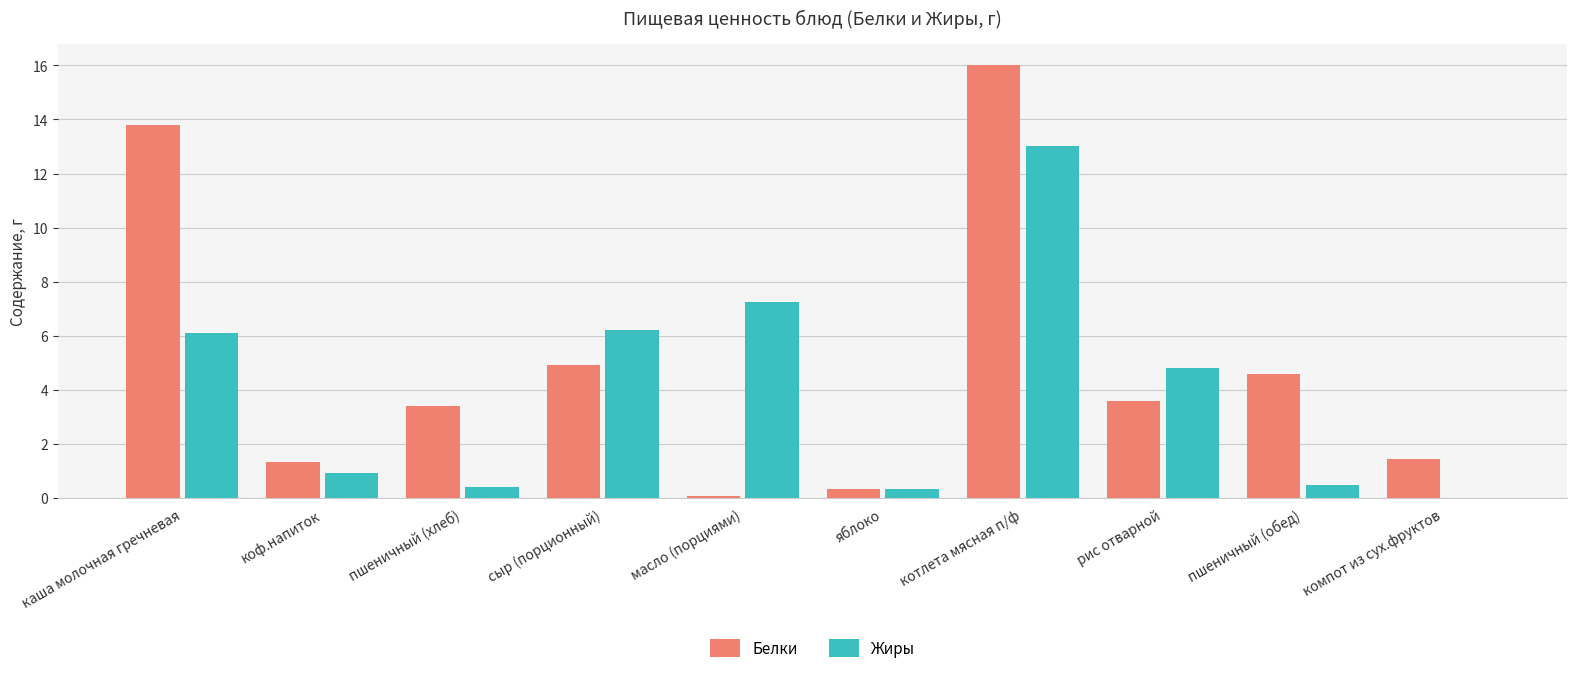

What are all the series names shown in the legend?

Белки, Жиры